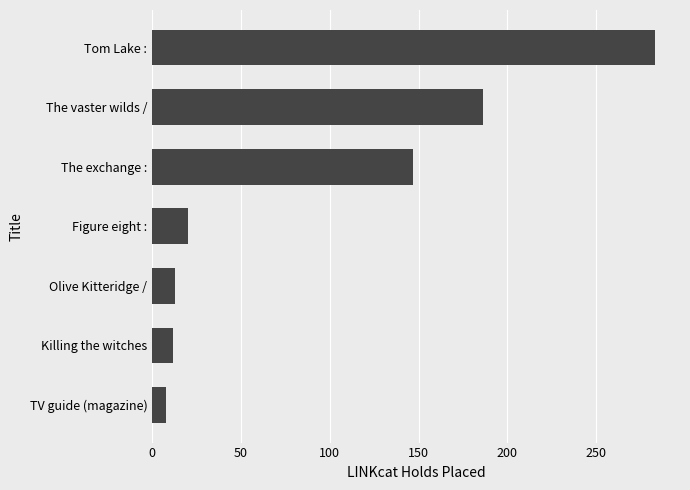

How many data points does each series have?

7